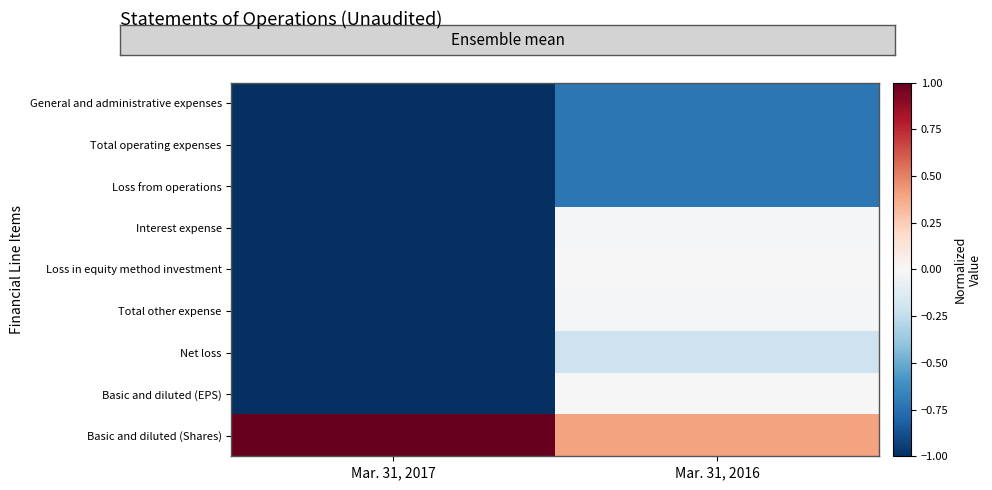

What is the minimum value shown in the chart?

-1.0